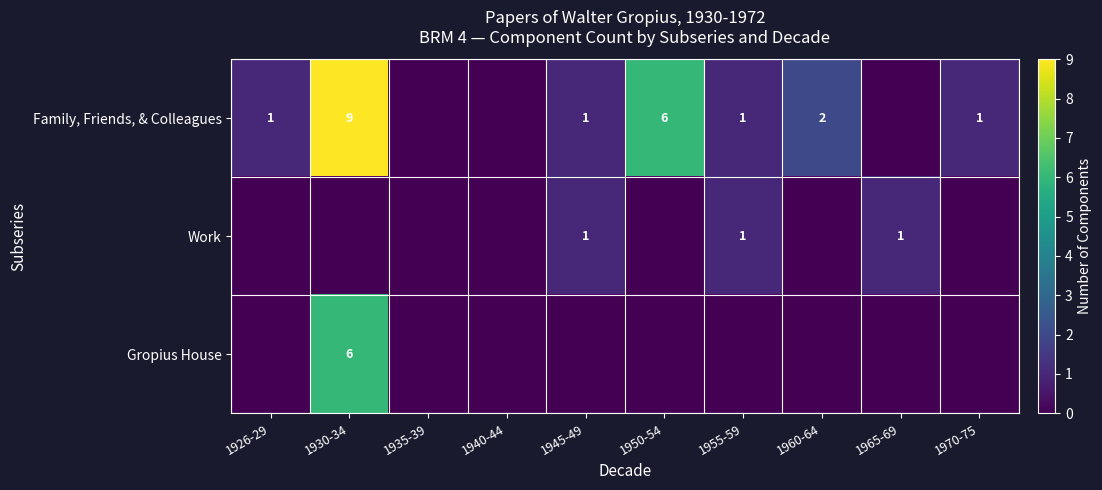

Is it true that Family, Friends, & Colleagues equals 6 at 1950-54?

True